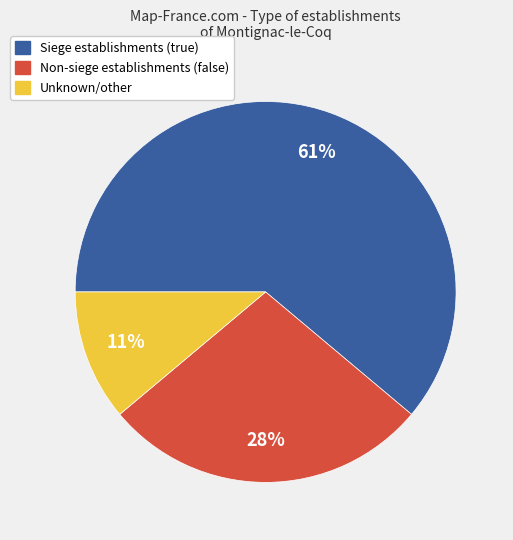

To the nearest percent, what is the average slice percentage?

33%